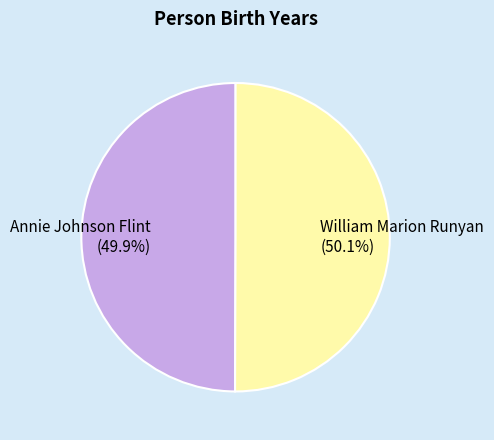

How many segments does this pie chart have?

2